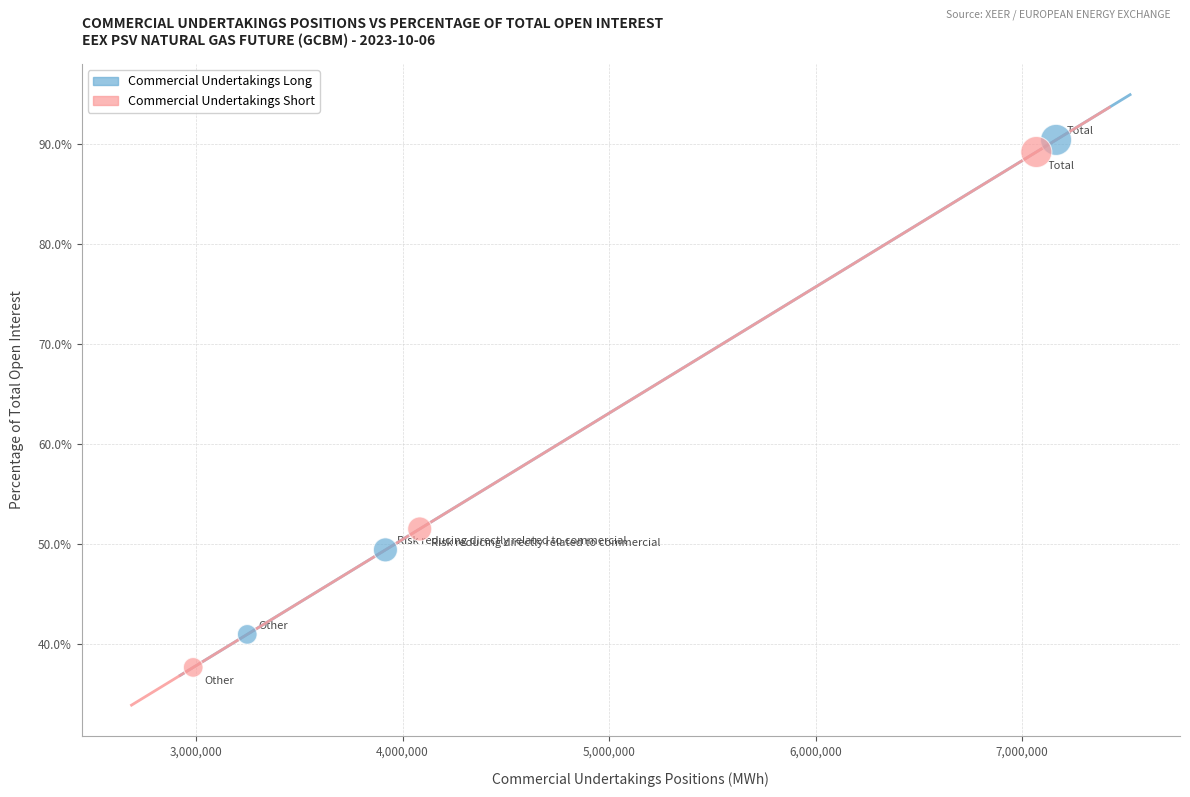

Which series has the widest spread of Y values?

Commercial Undertakings Short